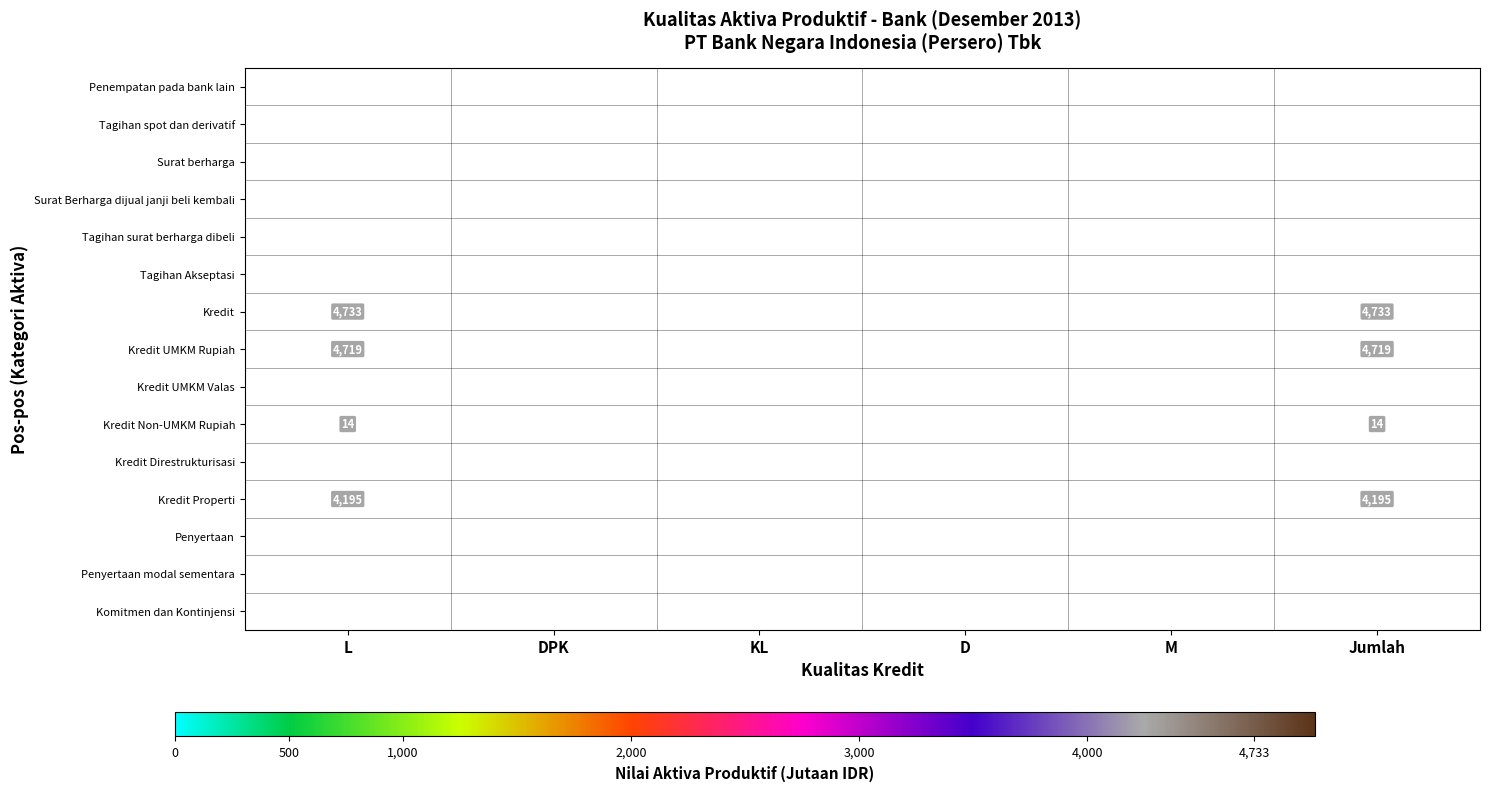

Which series has the largest range (max minus min)?

Kredit